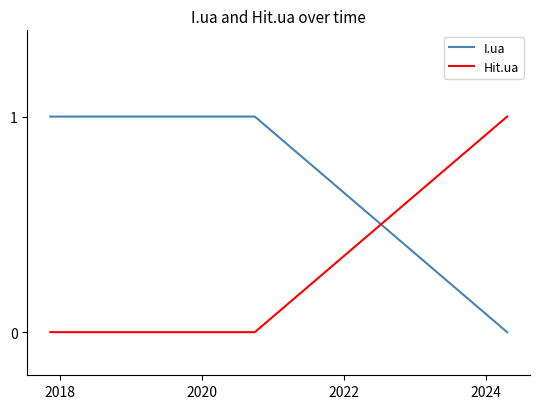

Which series has the largest total across all categories?

I.ua